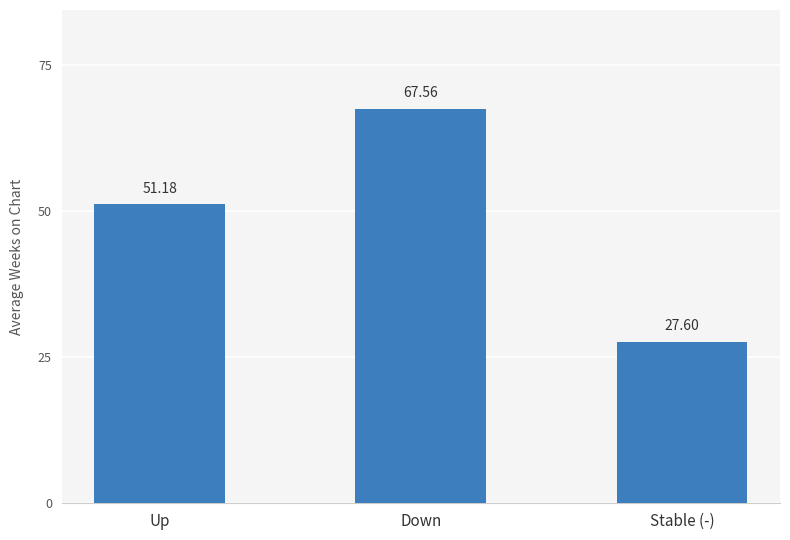

At which category does the chart reach its peak across all series?

Down